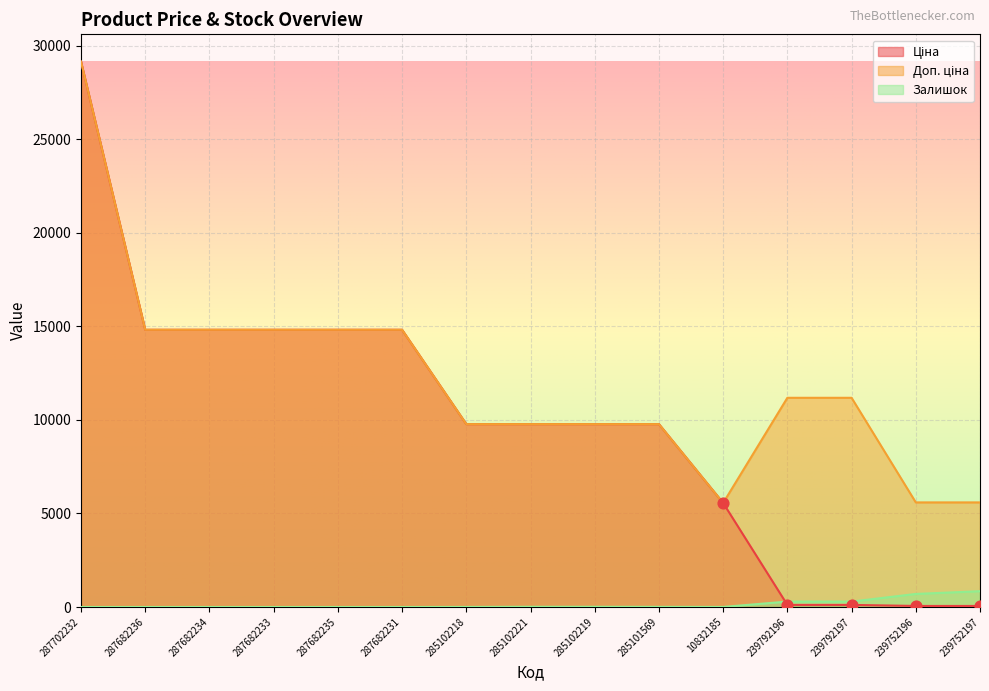

What are all the series names shown in the legend?

Ціна, Доп. ціна, Залишок